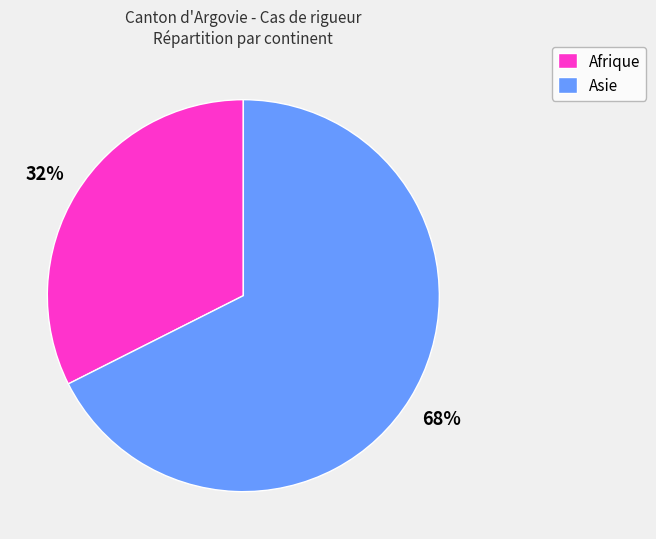

Which slice represents more than half of the pie?

Asie